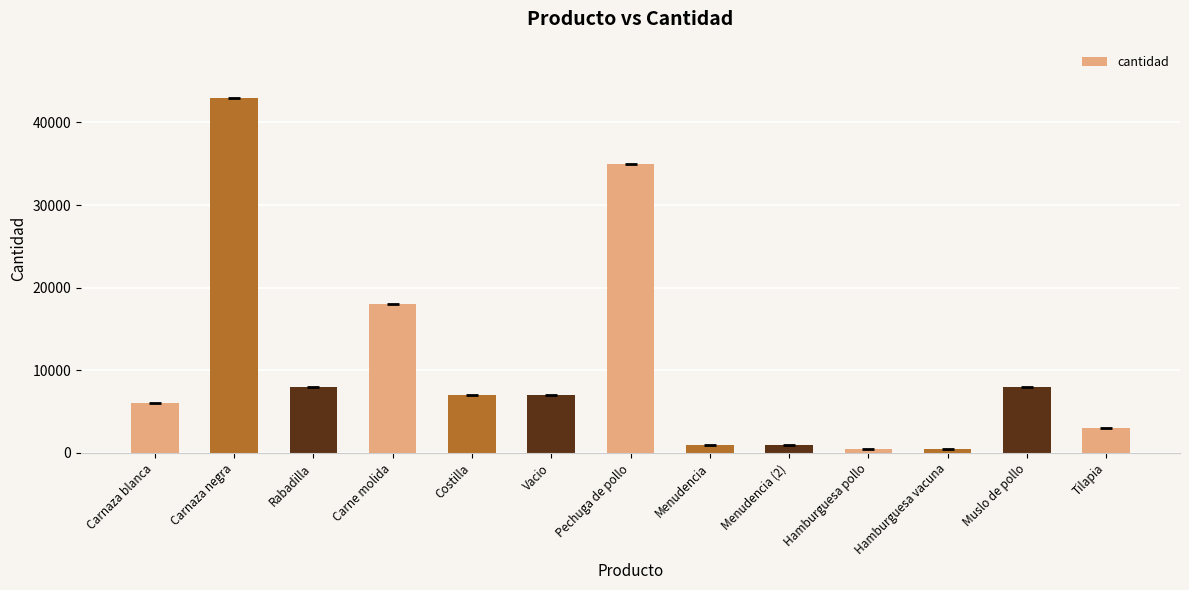

The chart shows a value of 1000 at Menudencia. True or false?

True